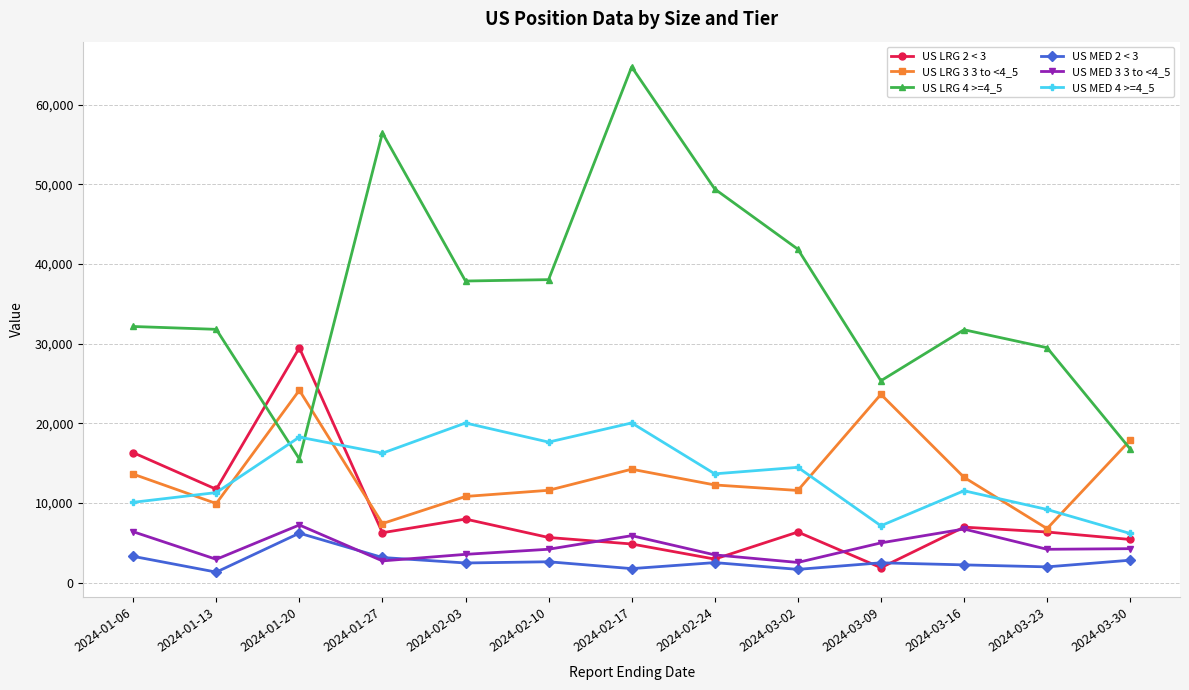

True or false: US MED 3 3 to <4_5 and US MED 4 >=4_5 intersect in this chart.

False